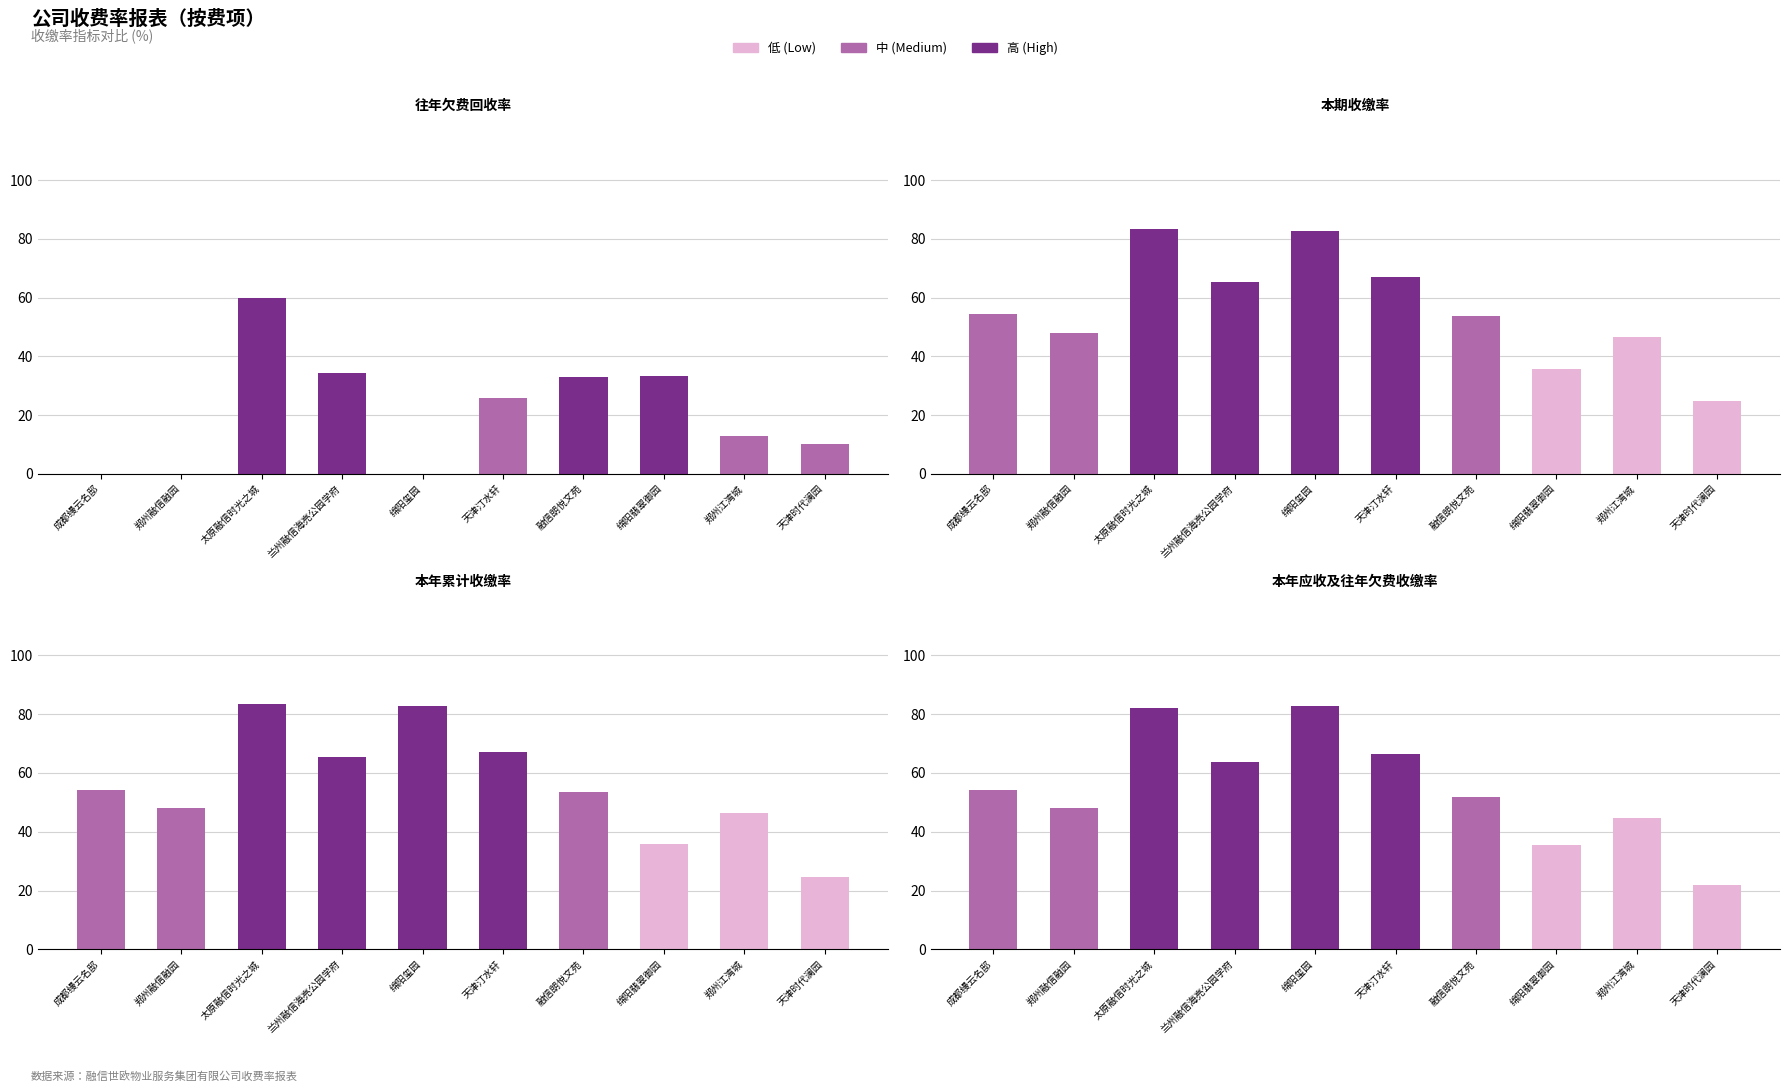

What is the difference between the second highest and second lowest values in the 本期收缴率 series?

47.0